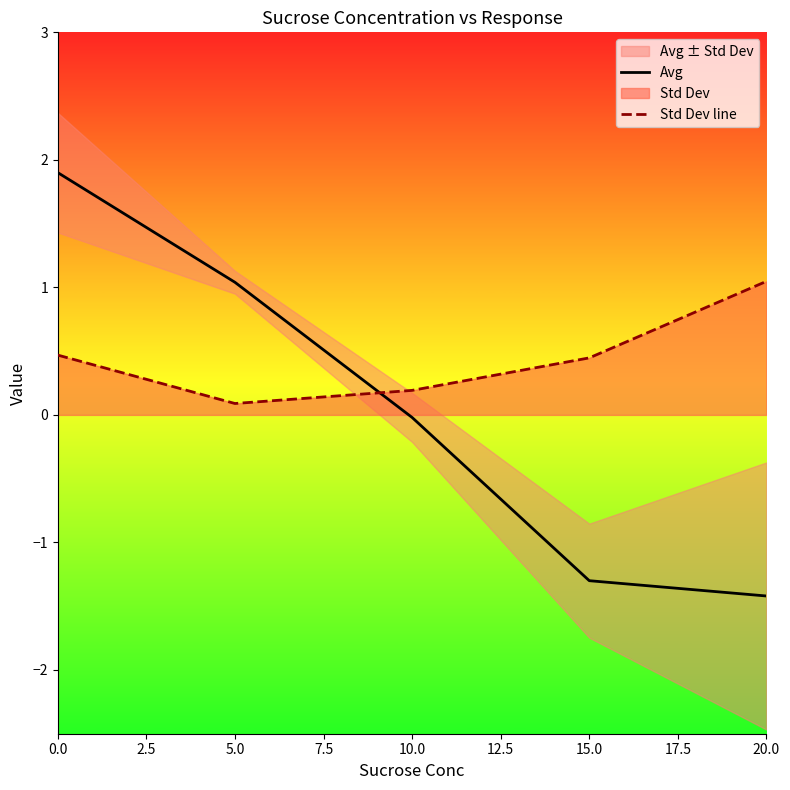

The value of Avg at 5.0 is -0.0. True or false?

False